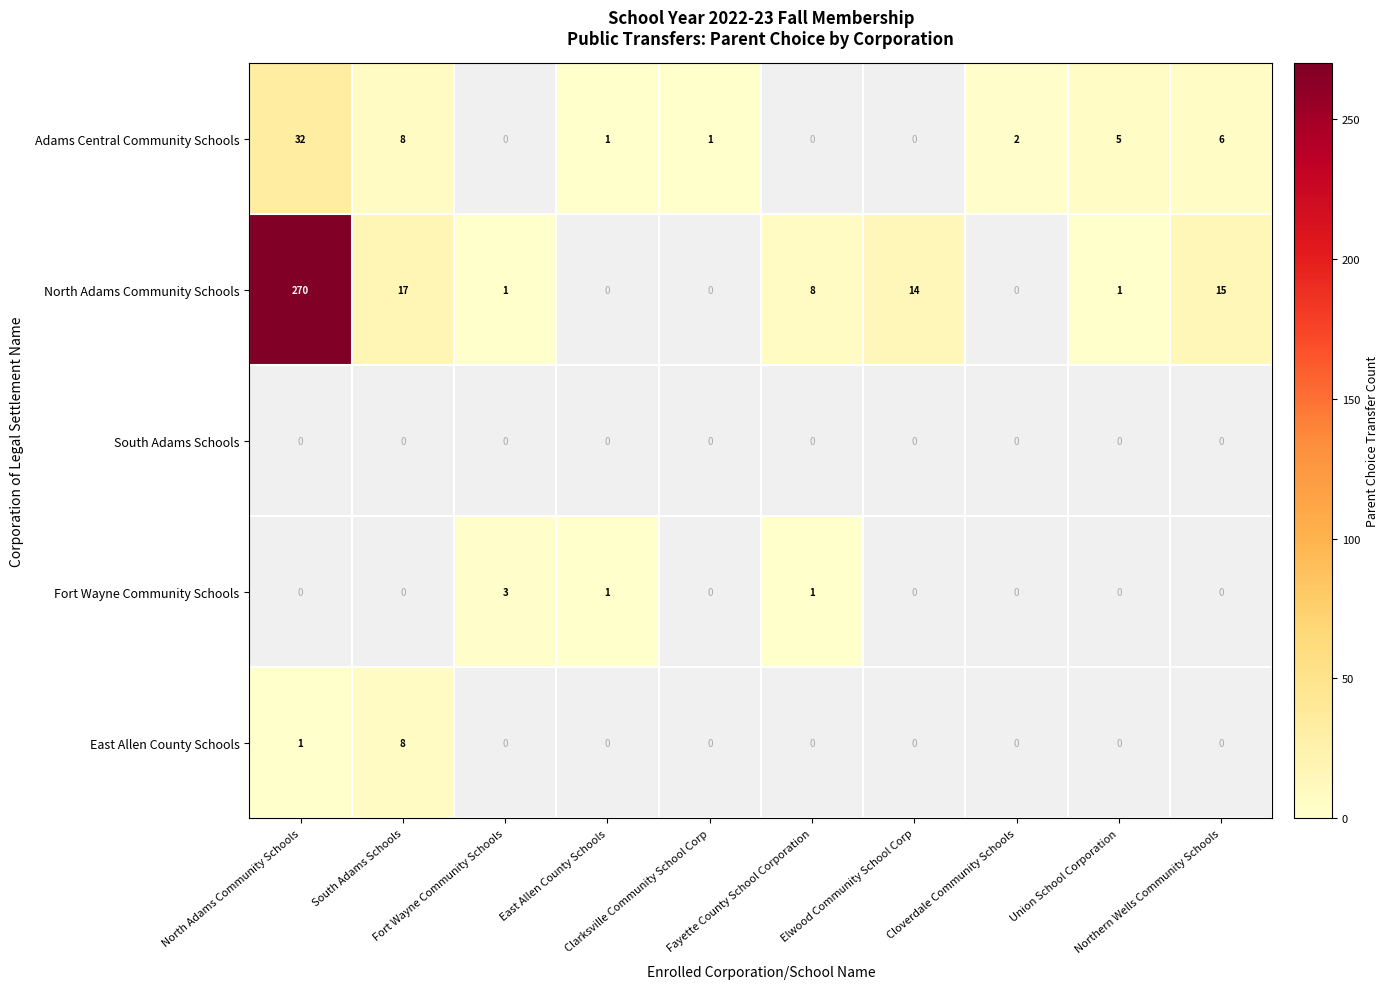

Which series changed the most between North Adams Community Schools and South Adams Schools?

North Adams Community Schools